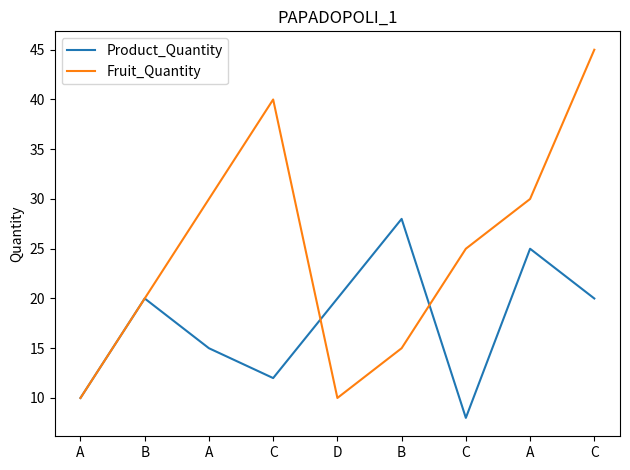

What are all the series names shown in the legend?

Product_Quantity, Fruit_Quantity